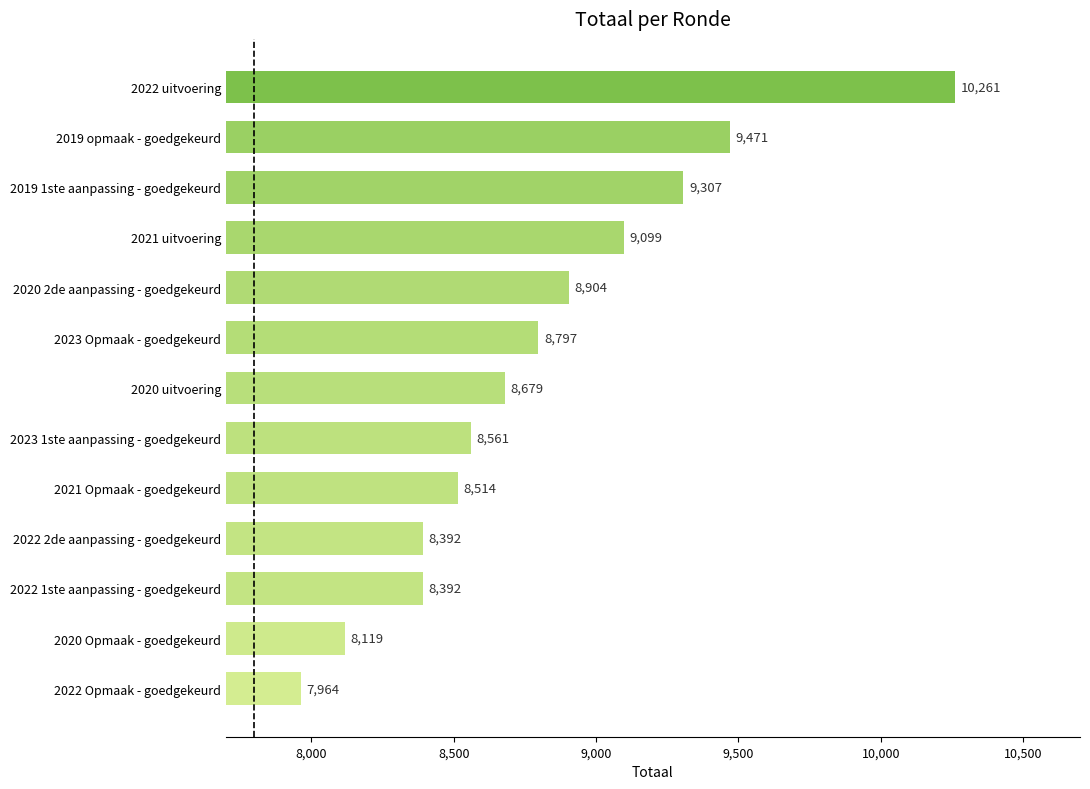

What is the change in value from 2022 uitvoering to 2023 Opmaak - goedgekeurd?

-1464